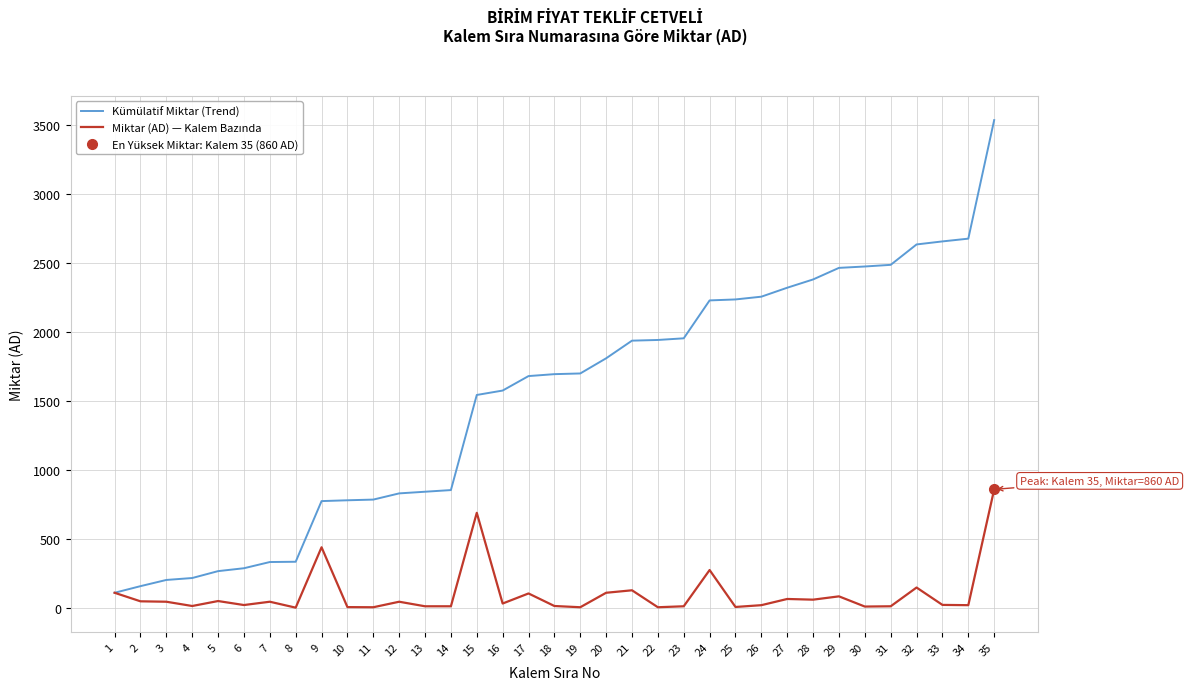

How many data points does each series have?

35